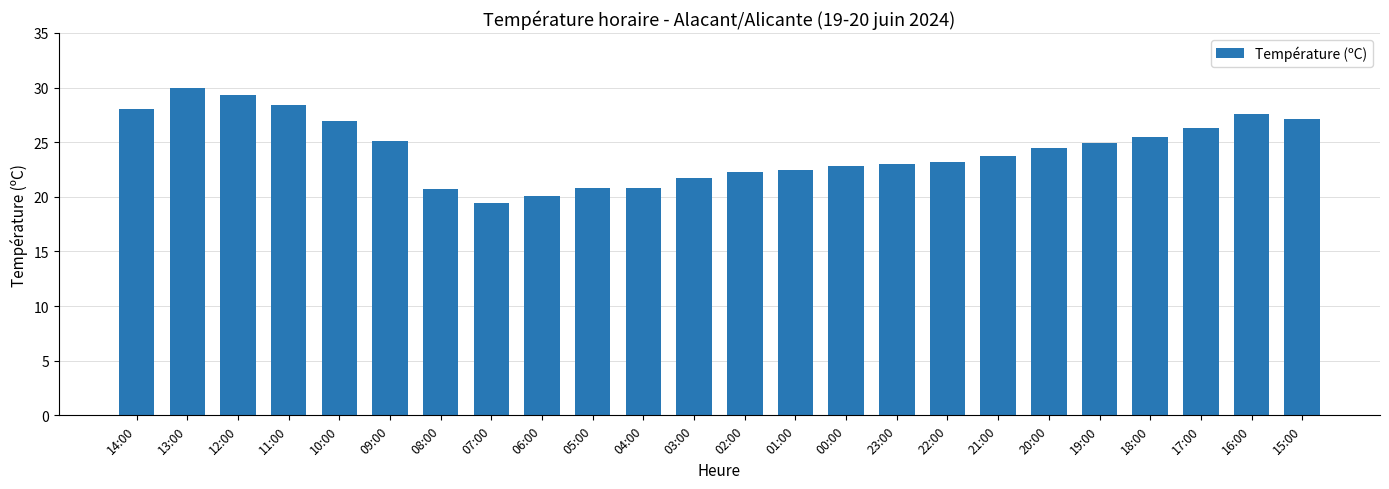

Which category has the lowest value across all series?

07:00